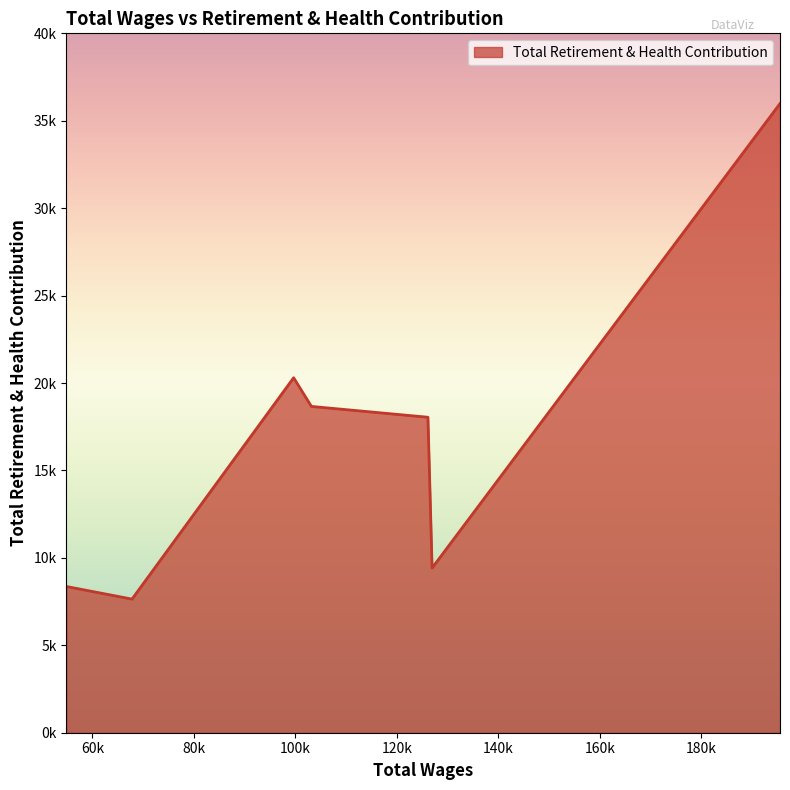

What is the difference between the maximum and minimum values?

28341